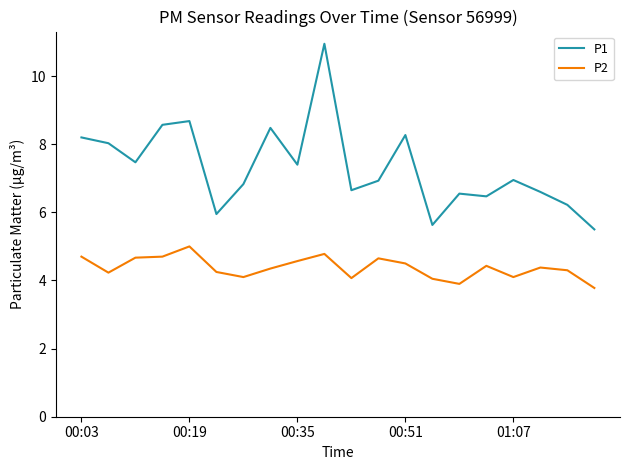

What is the lowest value of the P2 series?

3.8